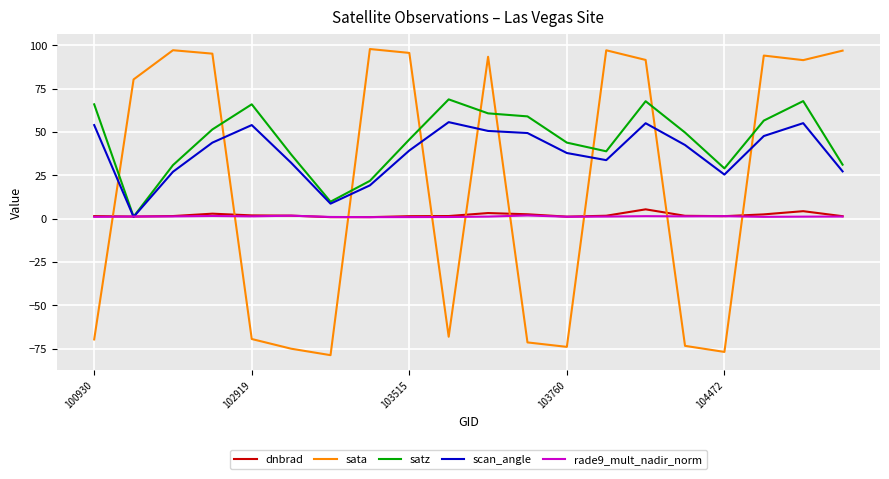

What is the highest value of the rade9_mult_nadir_norm series?

1.8